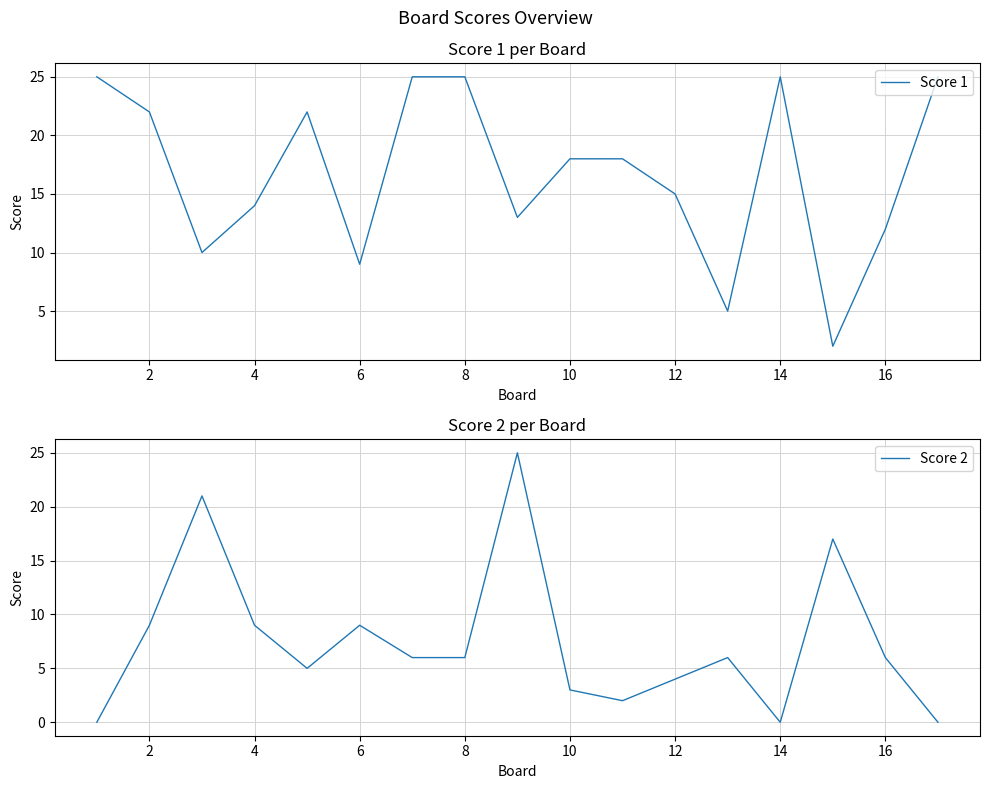

Is it true that Score 1 equals 18 at 10?

True